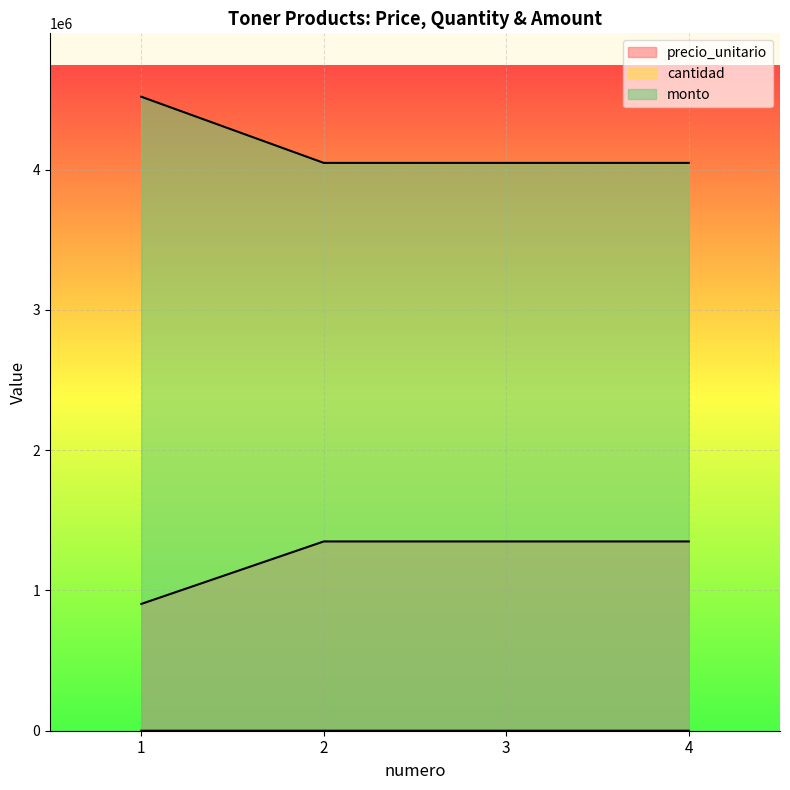

At how many categories does at least one series exceed 3164180?

4